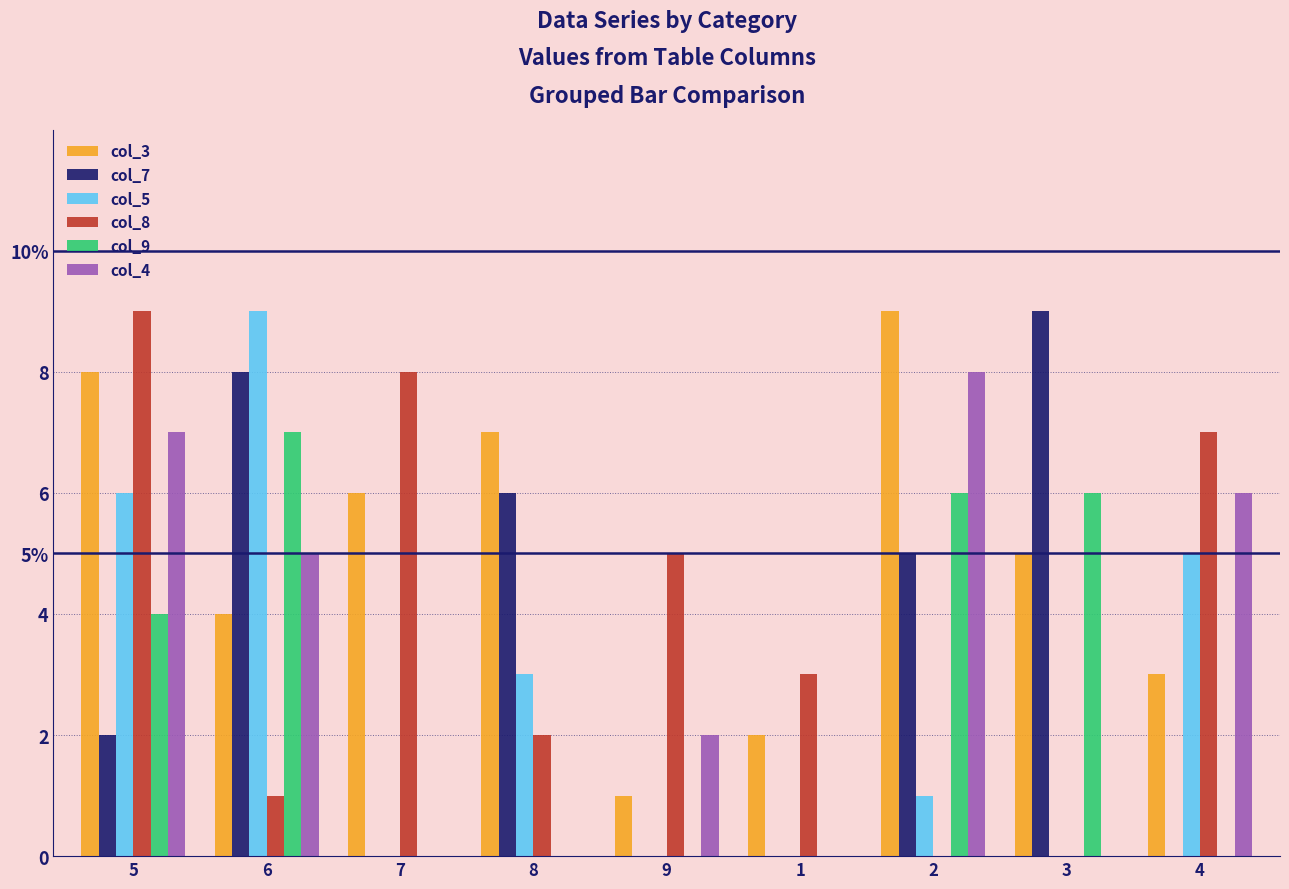

Are the bars grouped side by side (vs. stacked)?

Yes